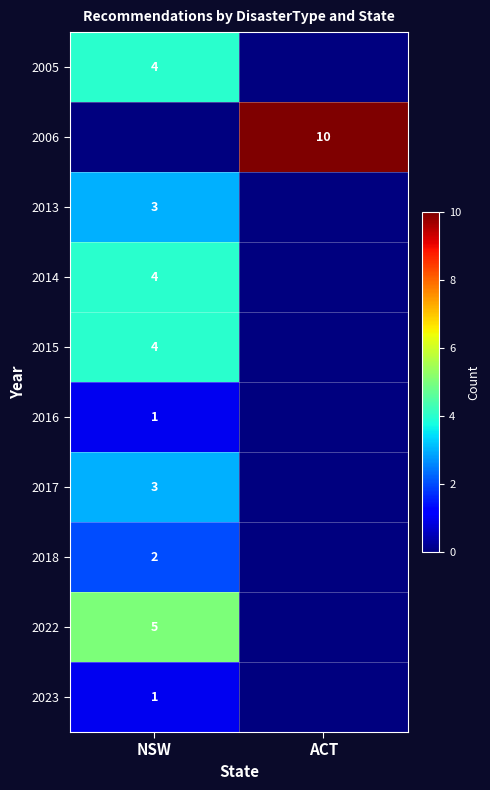

Is the value of 2005 at NSW greater than the value of 2017 at NSW?

Yes